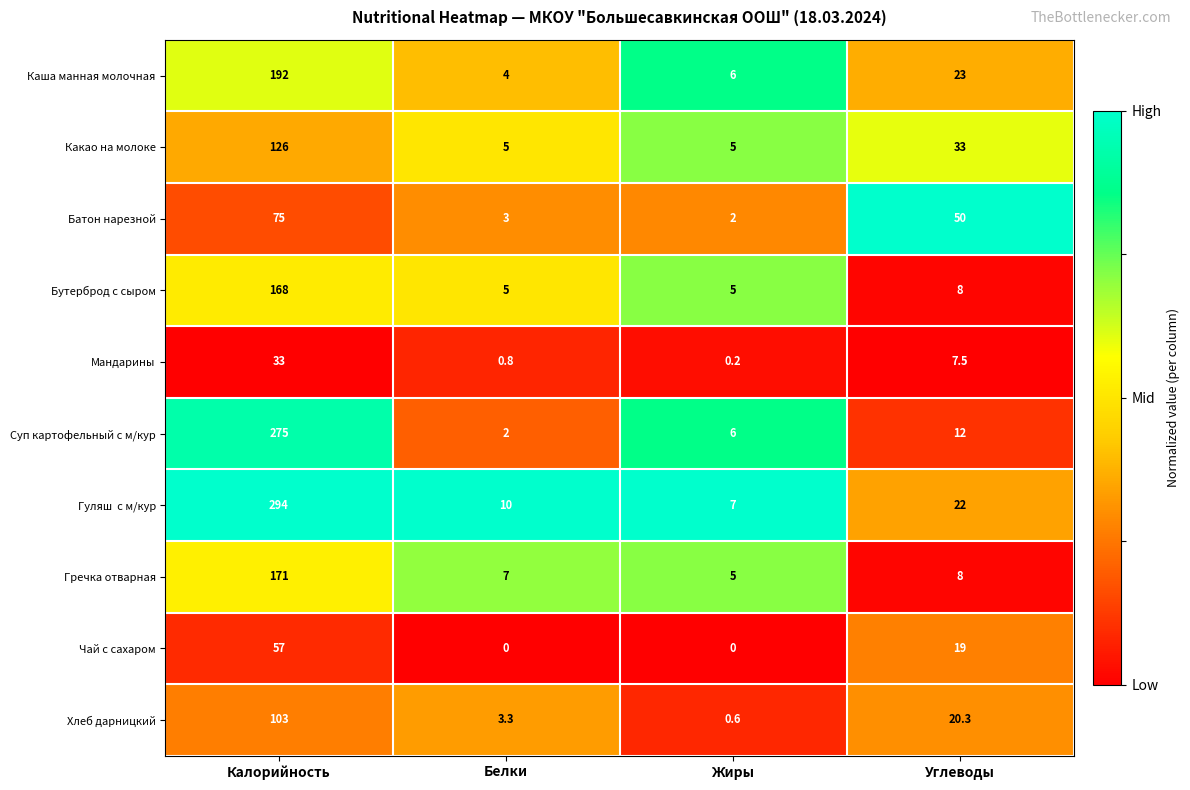

At how many categories does at least one series exceed 0?

4